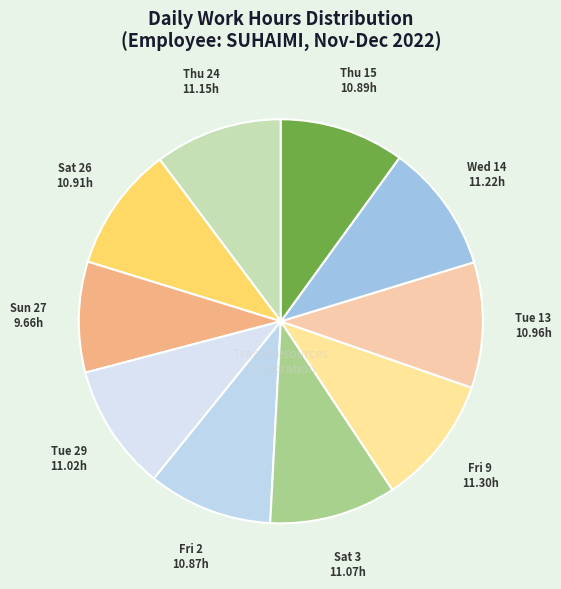

What is the ratio of the value at Fri 9 to the value at Sun 27?

1.2